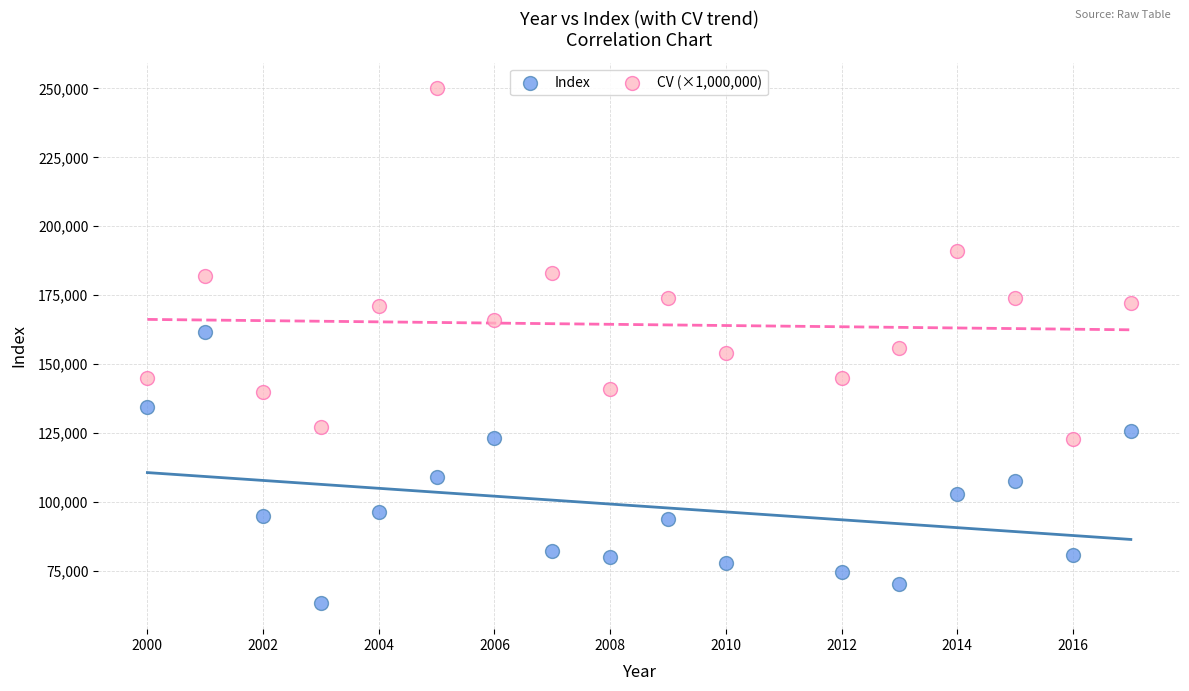

What are all the series names shown in the legend?

Index, CV (×1,000,000)